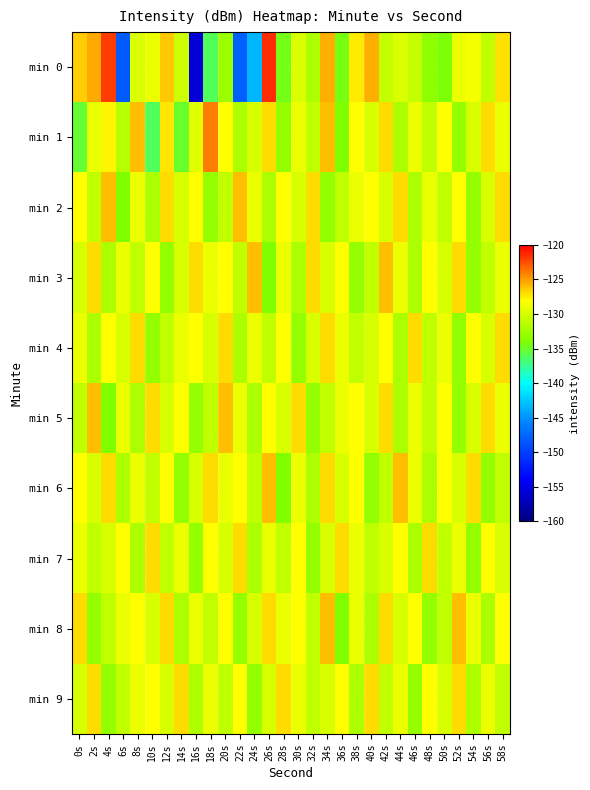

Which series has the largest range (max minus min)?

min 0